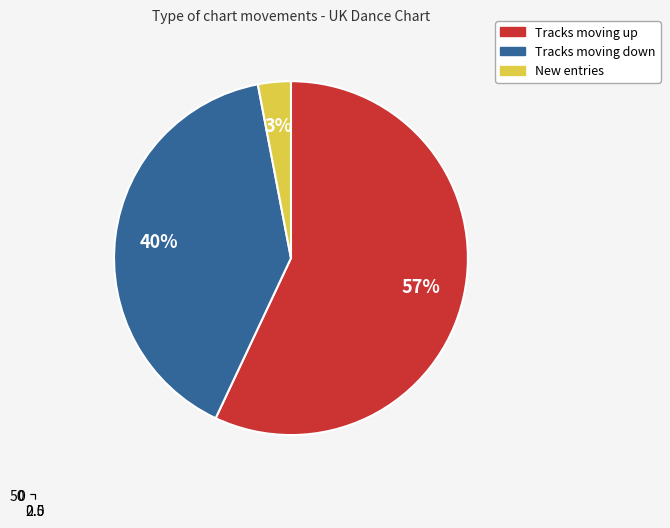

Count the number of slices in the pie.

3